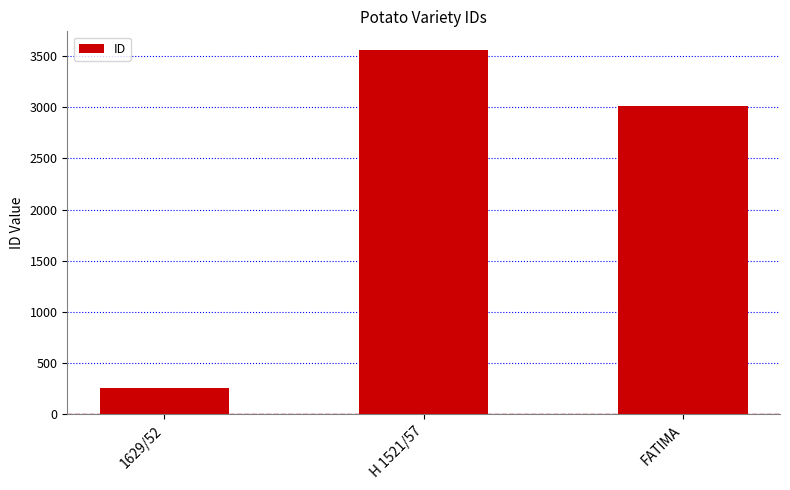

Rank the categories by value from highest to lowest.

H 1521/57, FATIMA, 1629/52